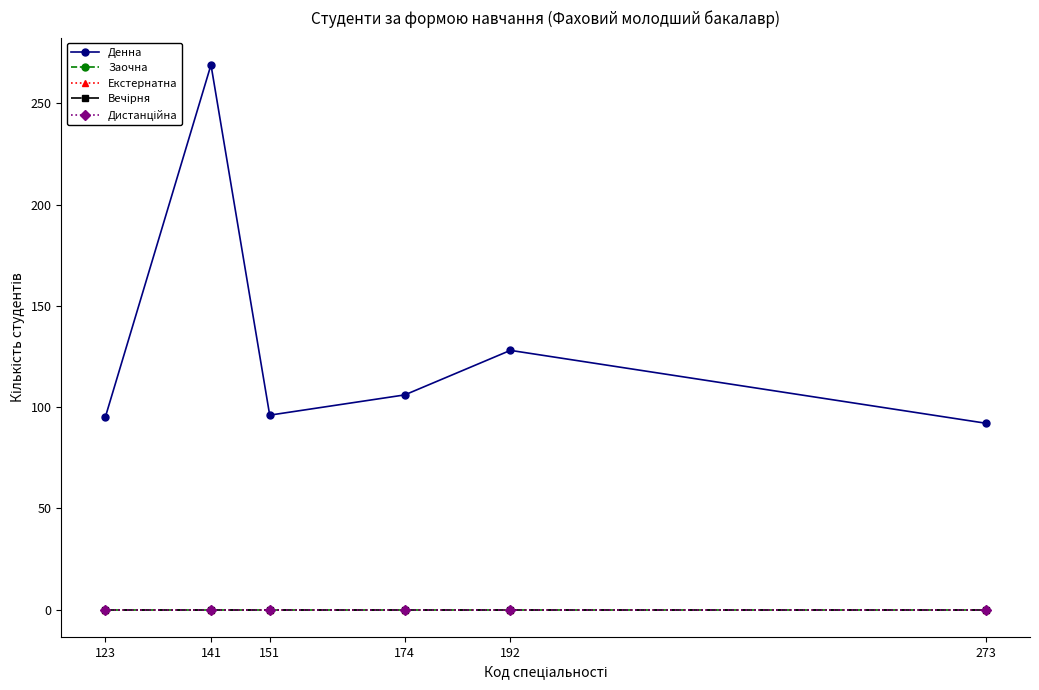

What is the spread (max minus min) of values at 151?

96